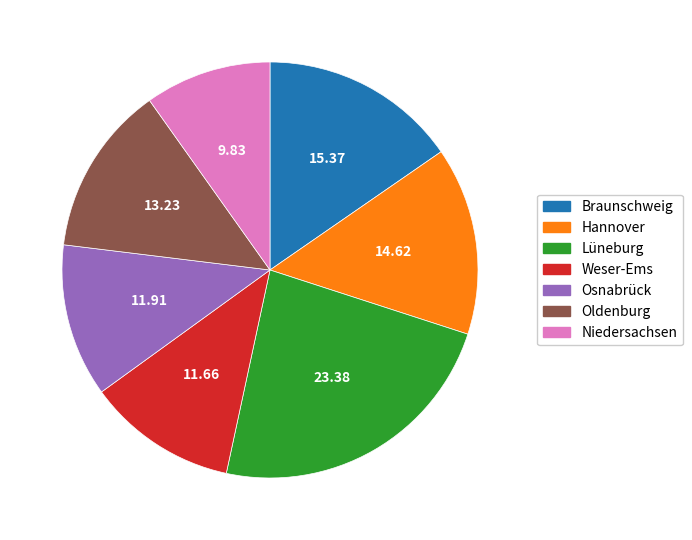

Which has a higher value, Niedersachsen or Weser-Ems?

Weser-Ems